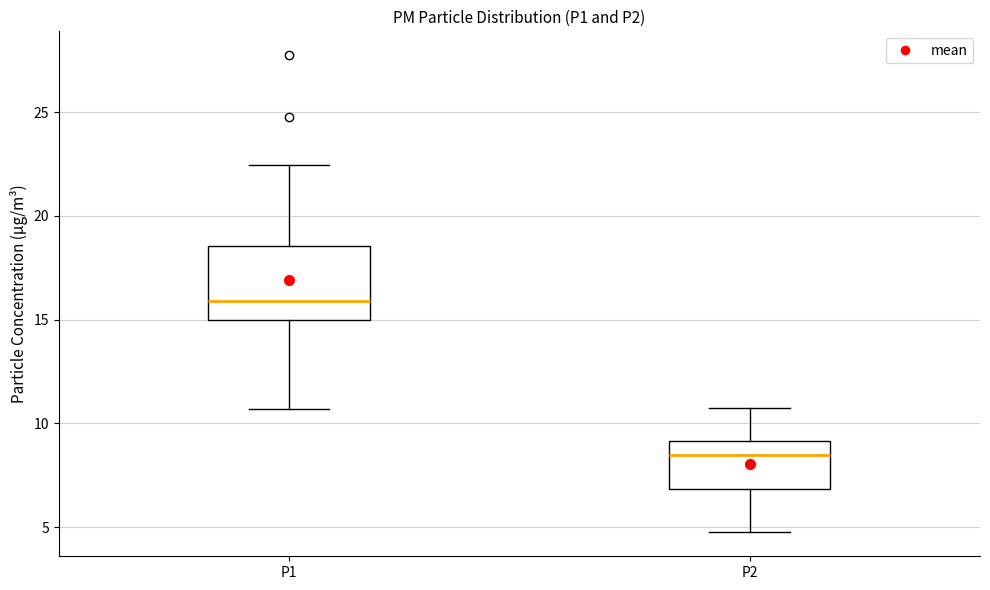

Reading left to right, read every box against the y-axis: the position of its median line, the range the box covers, and the ends of its whiskers. The values are not printed on the chart, so give them approximately, as read against the axis.

P1: median 16.0, box 15.0 to 18.5, whiskers 10.5 to 22.5
P2: median 8.5, box 7.0 to 9.0, whiskers 5.0 to 11.0